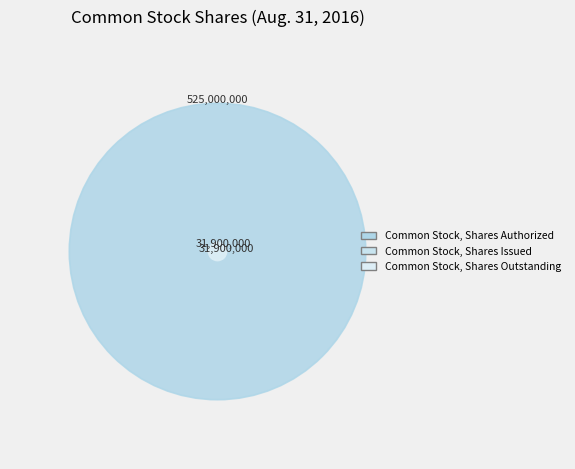

What percentage is the Common Stock, Shares Authorized slice, to the nearest percent?

89%